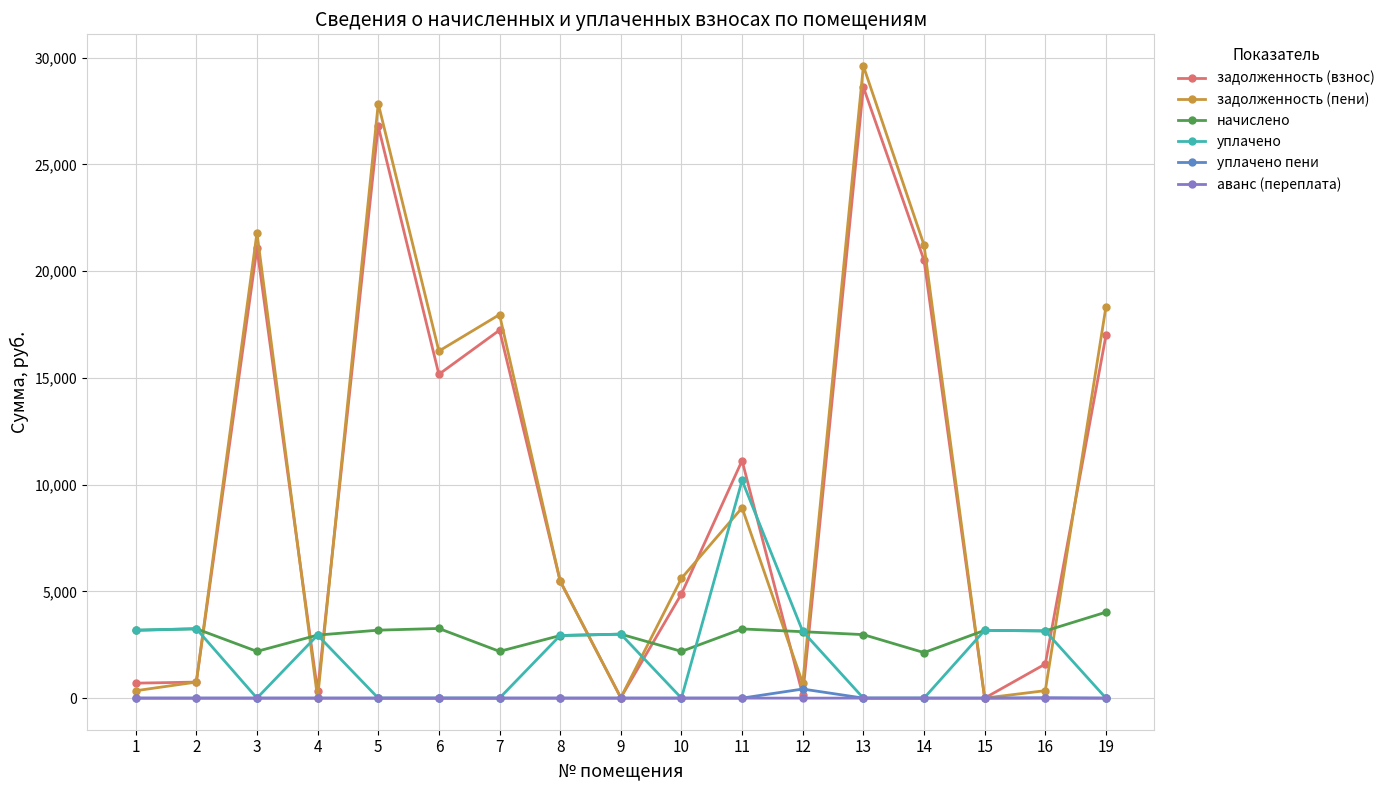

What is the maximum value shown in the chart?

29607.1